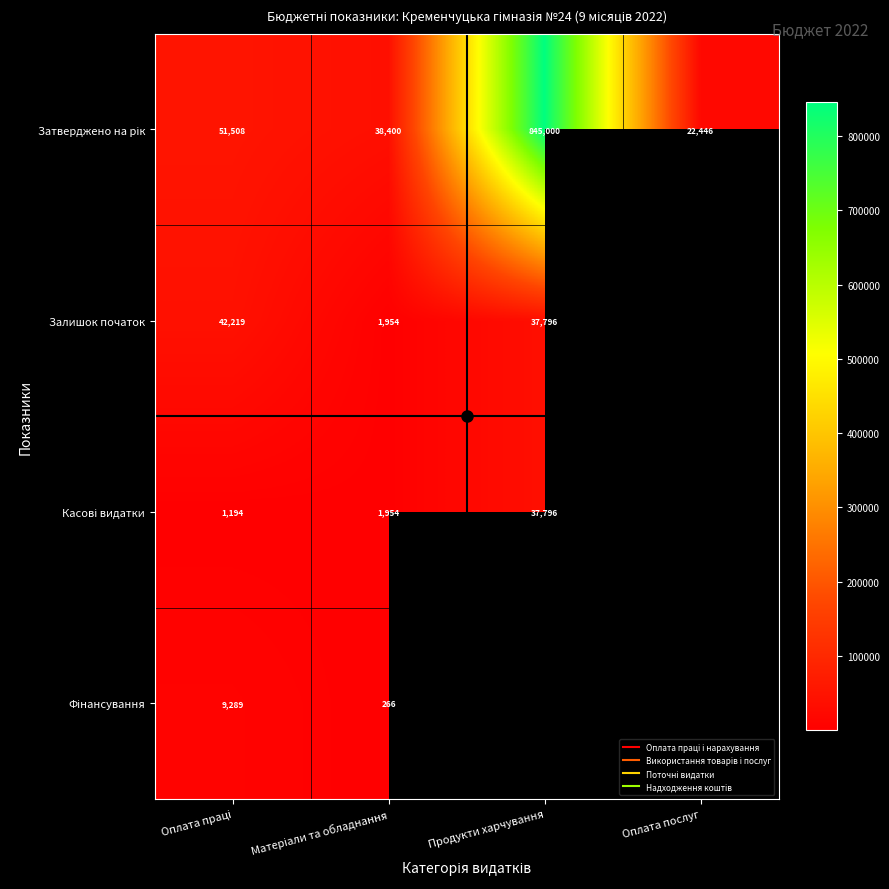

Is the value of Касові видатки at Оплата послуг greater than the value of Фінансування at Матеріали та обладнання?

No